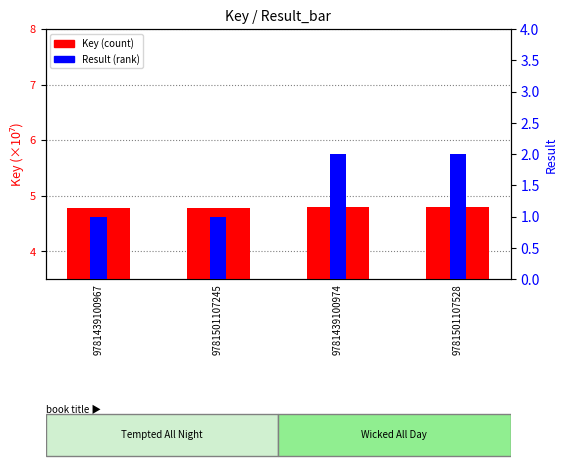

At 9781501107528, list the series in order from smallest to largest.

Result, Key (scaled)